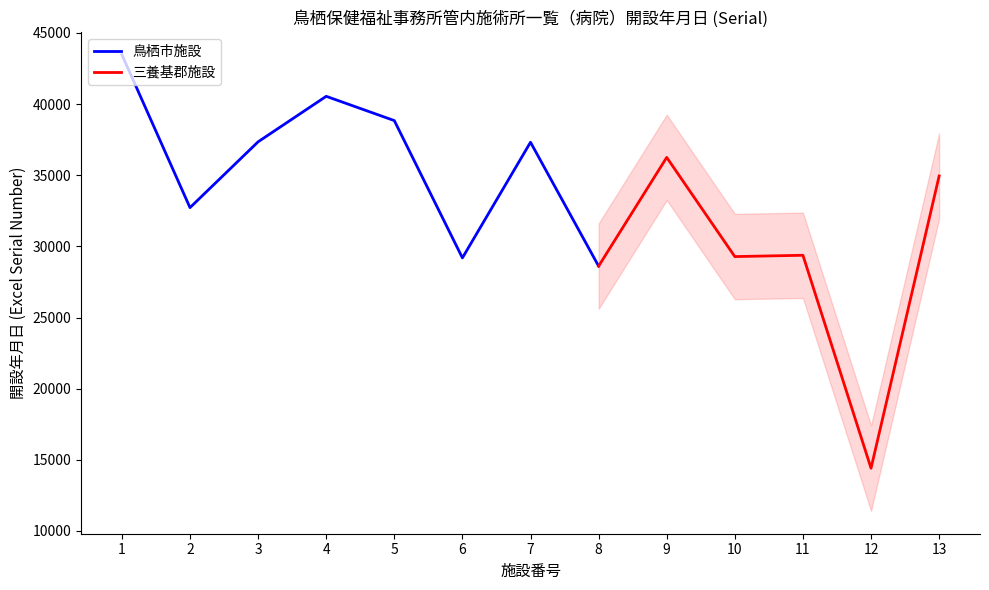

Approximately how many times larger is the value at 2 compared to 6?

1.1